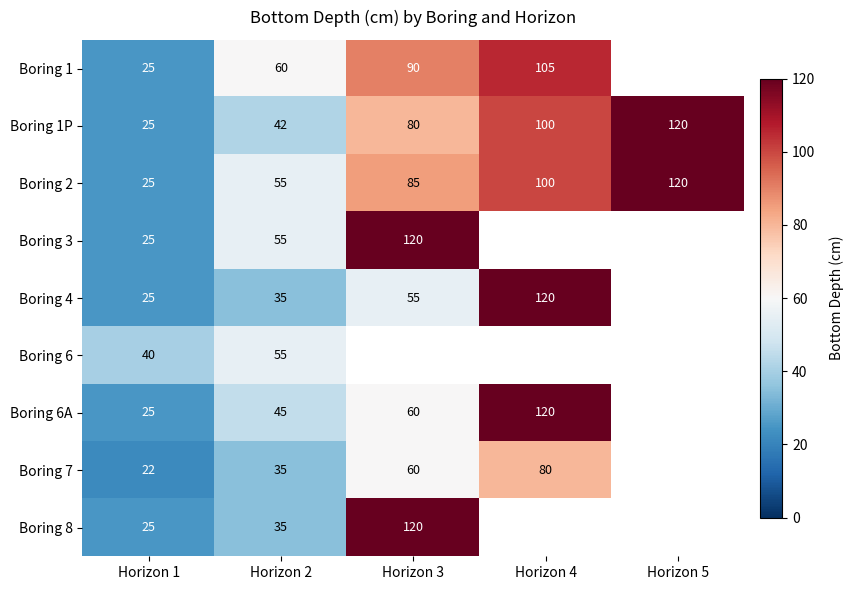

The value of Boring 1 at Horizon 1 is 13.7. True or false?

False